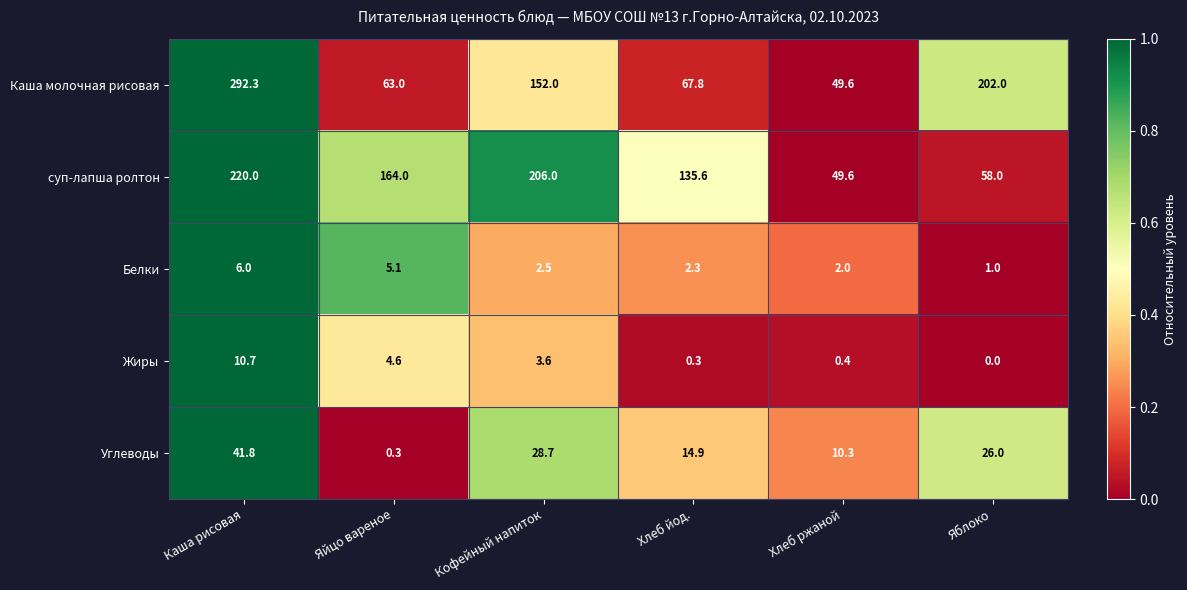

Reading left to right, transcribe all the data shown in this chart.

Каша молочная рисовая: 292.3	63.0	152.0	67.8	49.6	202.0
суп-лапша ролтон: 220.0	164.0	206.0	135.6	49.6	58.0
Белки: 6.0	5.1	2.5	2.3	2.0	1.0
Жиры: 10.7	4.6	3.6	0.3	0.4	0.0
Углеводы: 41.8	0.3	28.7	14.9	10.3	26.0